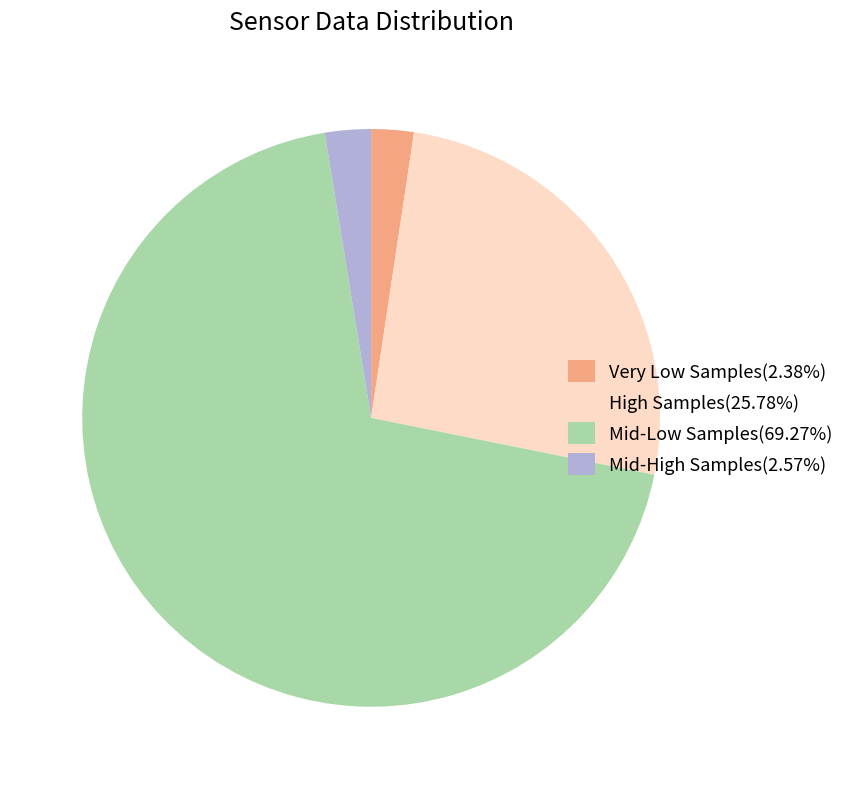

How many slices are in this pie chart?

4